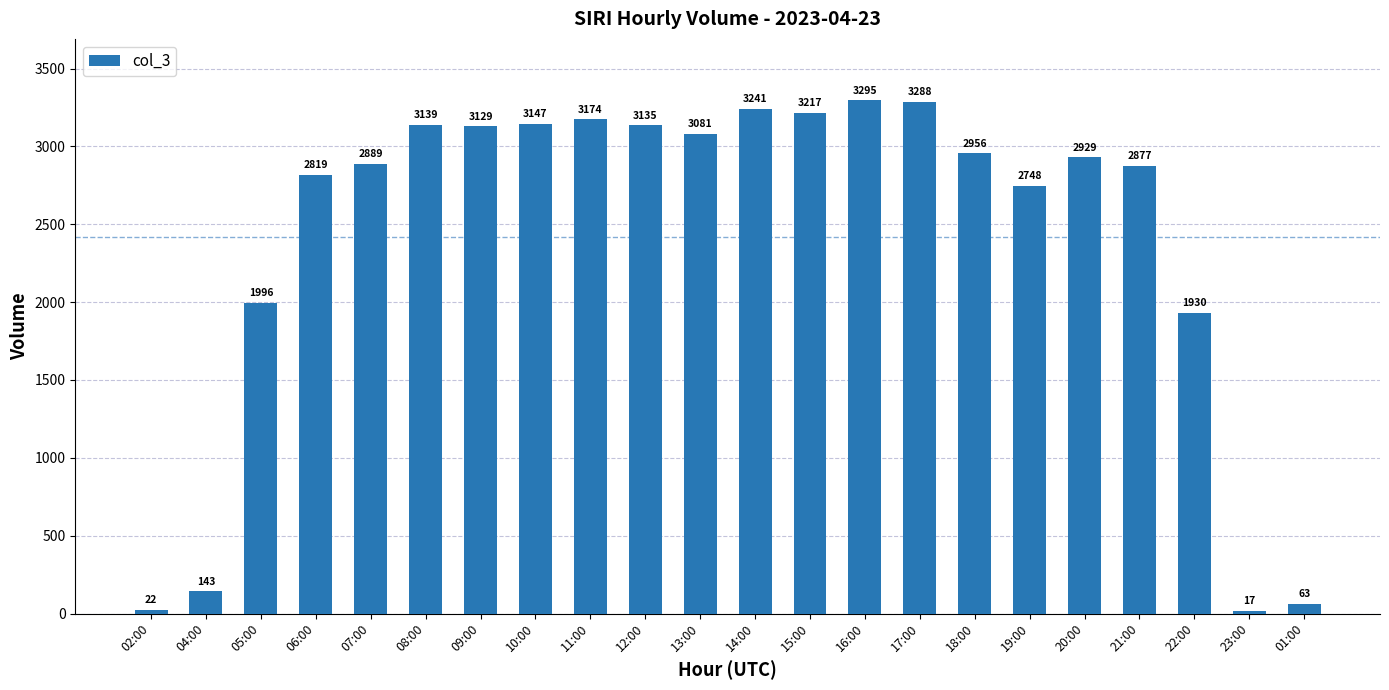

Reading left to right, what are all the values shown in this chart?

22	143	1996	2819	2889	3139	3129	3147	3174	3135	3081	3241	3217	3295	3288	2956	2748	2929	2877	1930	17	63